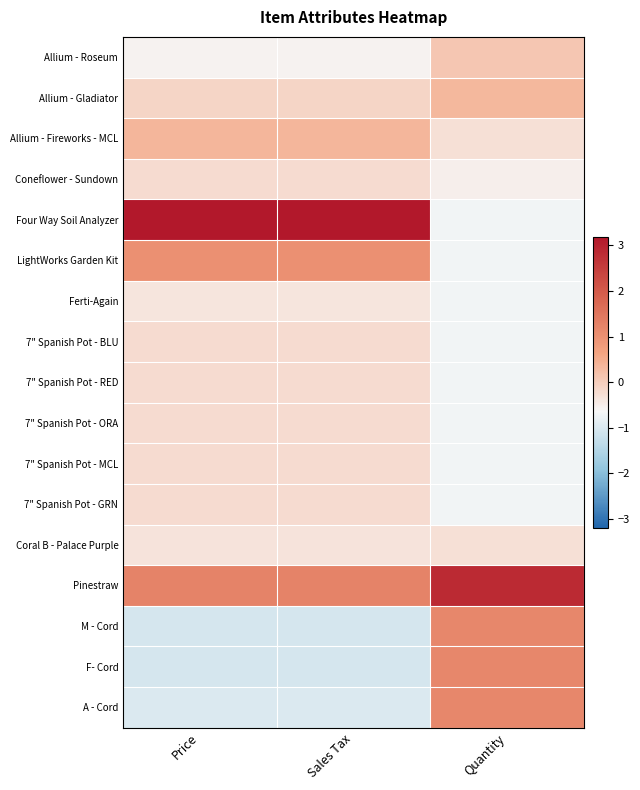

Which label corresponds to the smallest value in the chart?

Sales Tax